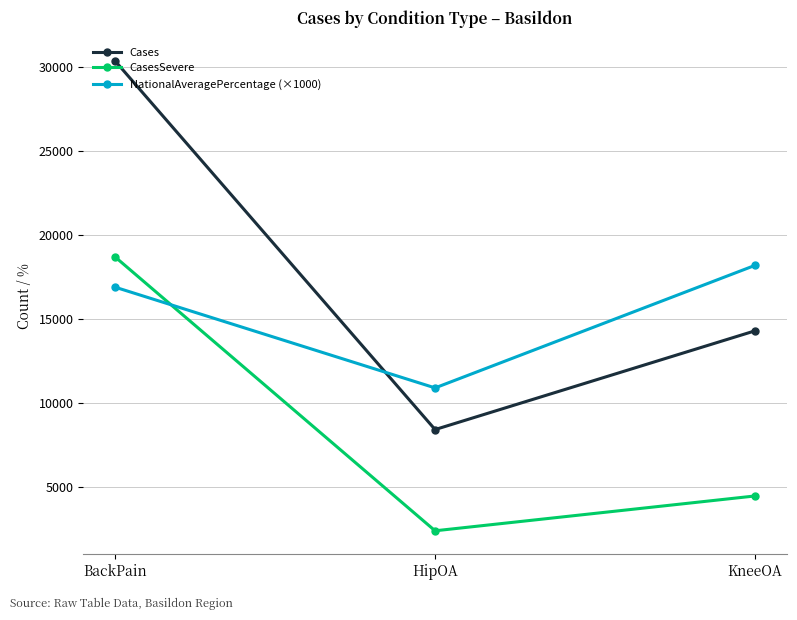

At which label is Cases closest to 19397?

KneeOA